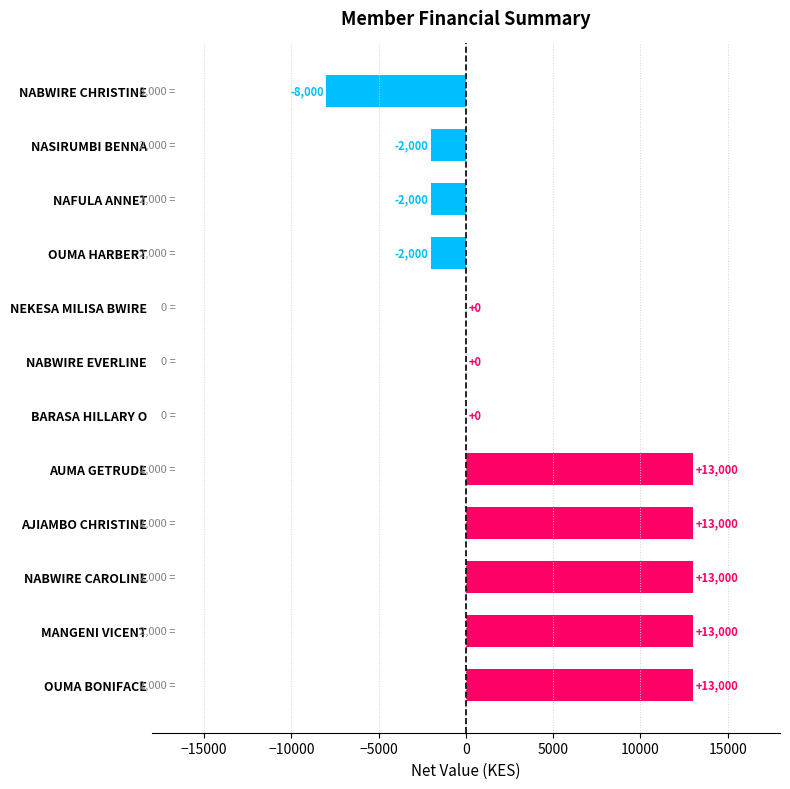

What value does the data have at NABWIRE CHRISTINE, to the nearest 50?

-8000